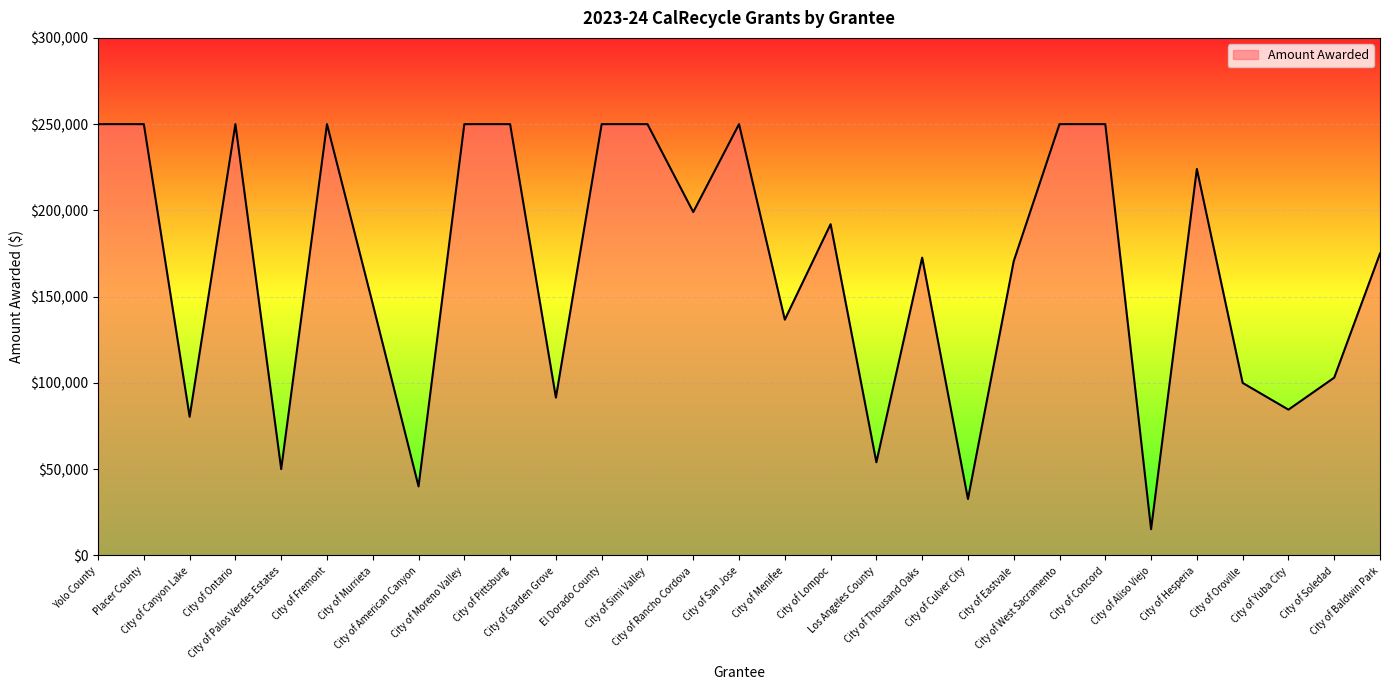

Where does the data first go above 175000?

Yolo County